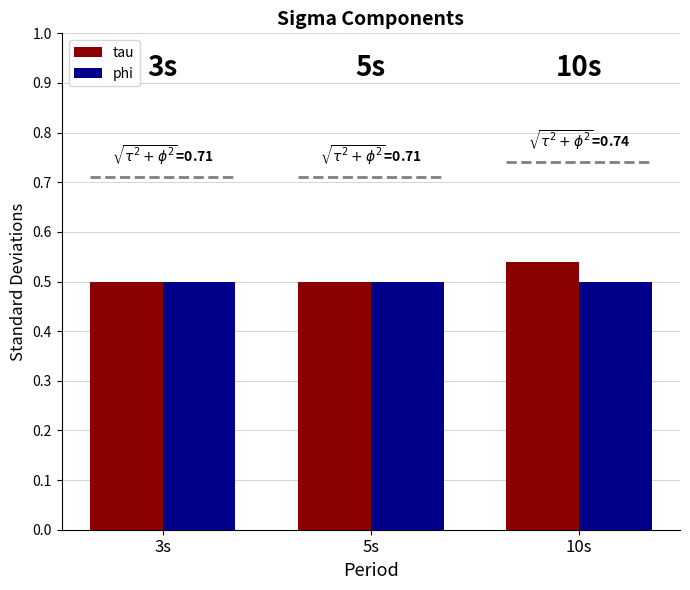

What is the approximate value of phi at 3s?

0.5